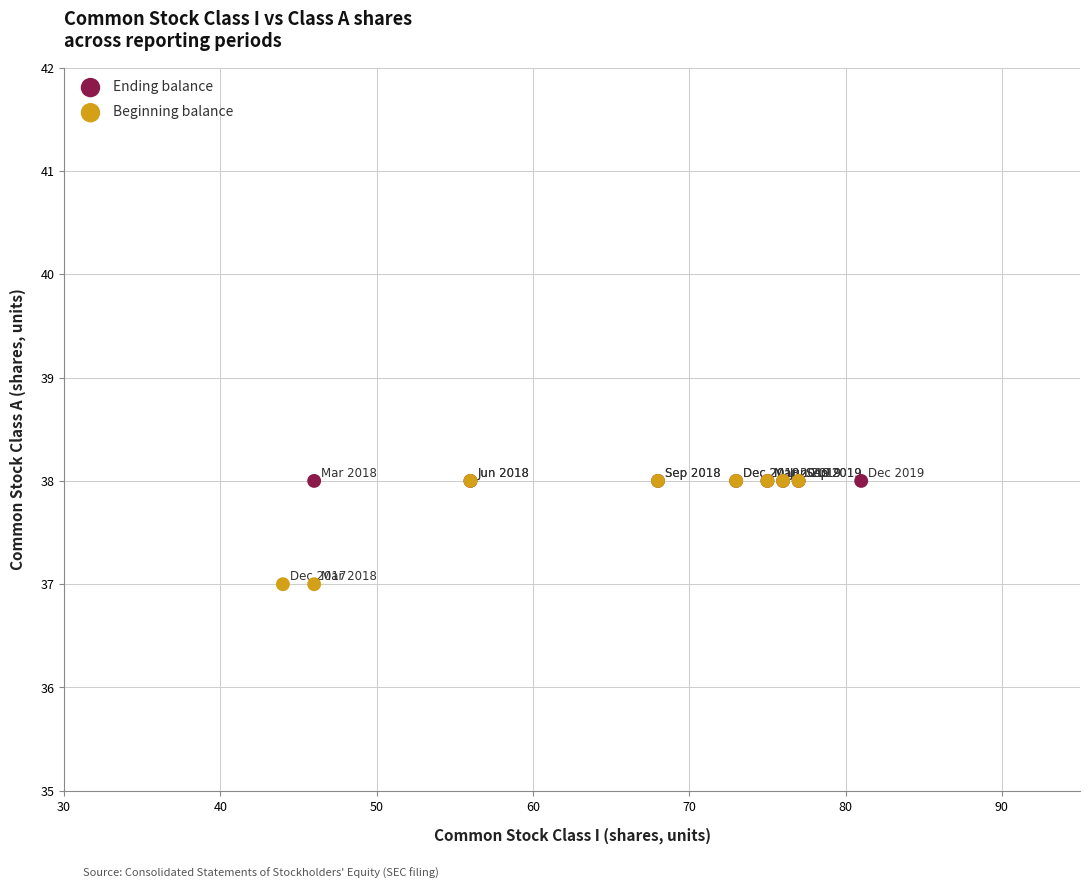

Which series reaches the minimum Y coordinate?

Beginning balance